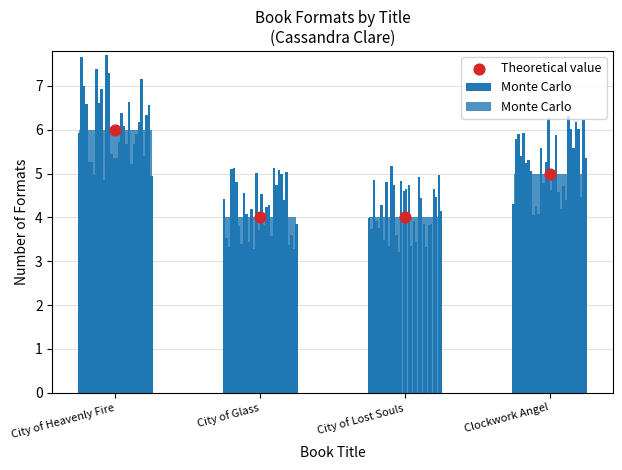

Which series reaches the minimum Y coordinate?

Monte Carlo